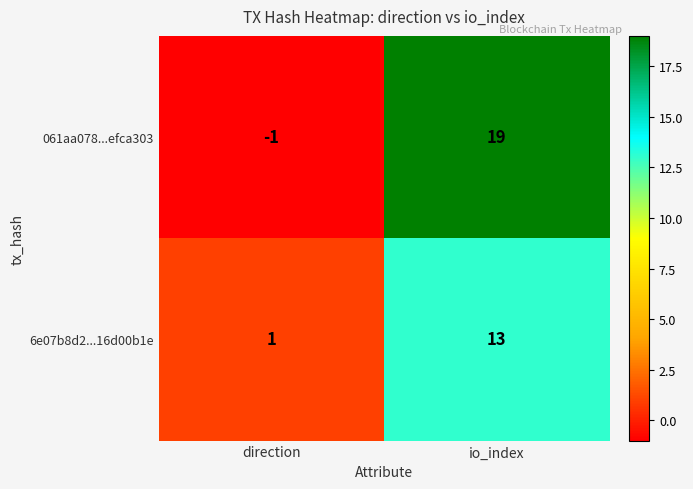

Rank the series by their maximum value, from highest to lowest.

061aa078...efca303, 6e07b8d2...16d00b1e